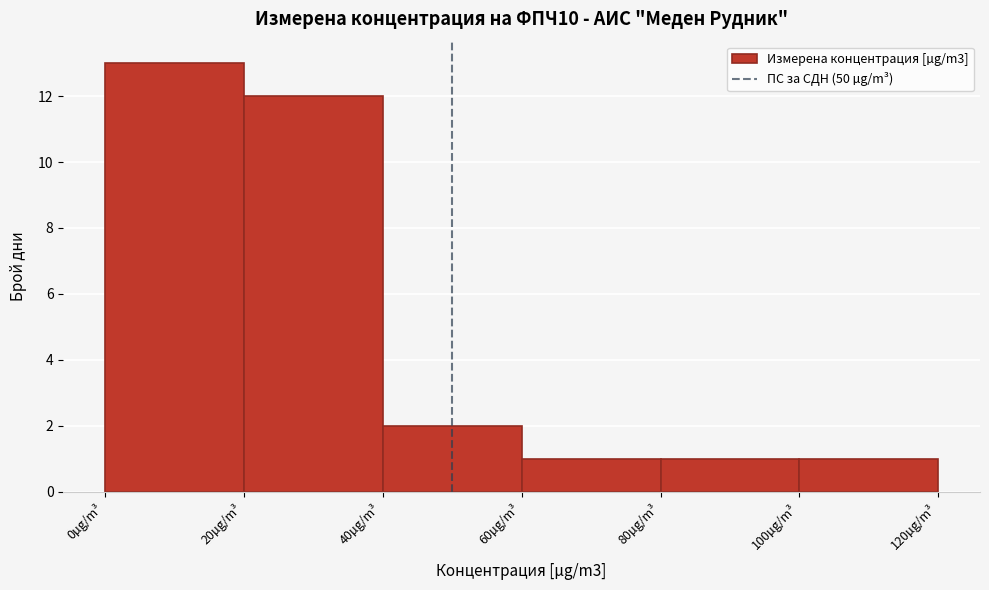

Reading left to right, transcribe this chart: for each bar, give the range it covers on the x-axis and its height. The values are not printed on the chart, so give them approximately, as read against the axis.

0 to 20: 13
20 to 40: 12
40 to 60: 2
60 to 80: 1
80 to 100: 1
100 to 120: 1